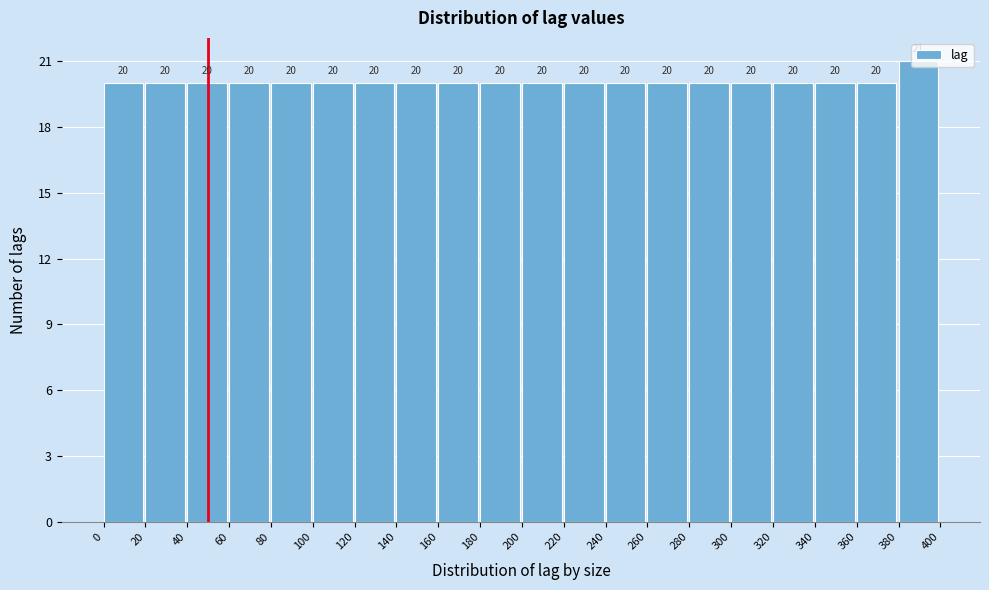

Reading left to right, transcribe this chart: for each bar, give the range it covers on the x-axis and its height.

0 to 20: 20
20 to 40: 20
40 to 60: 20
60 to 80: 20
80 to 100: 20
100 to 120: 20
120 to 140: 20
140 to 160: 20
160 to 180: 20
180 to 200: 20
200 to 220: 20
220 to 240: 20
240 to 260: 20
260 to 280: 20
280 to 300: 20
300 to 320: 20
320 to 340: 20
340 to 360: 20
360 to 380: 20
380 to 400: 21